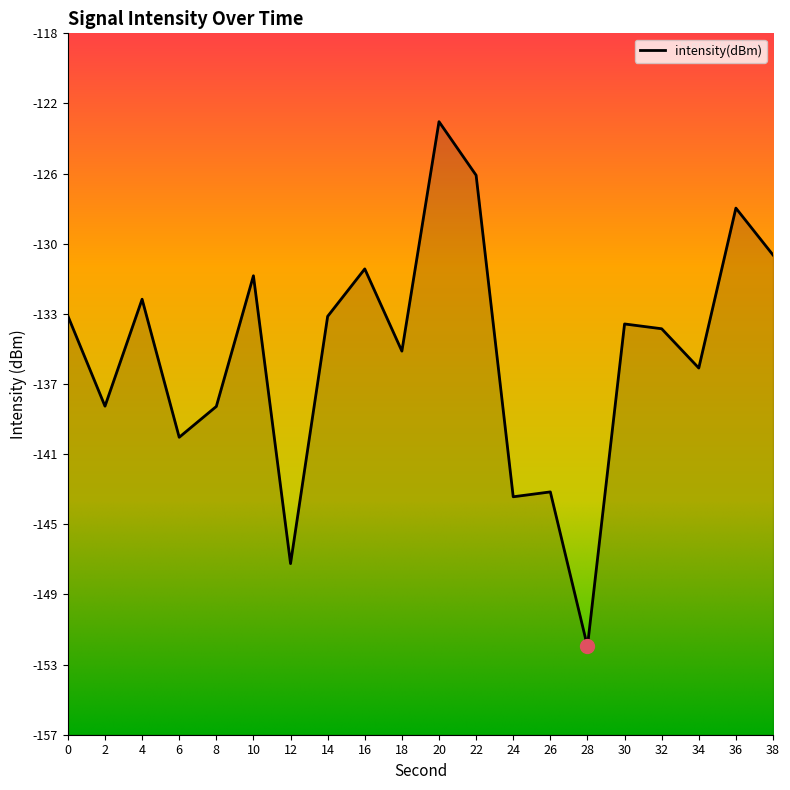

What is the difference between the maximum and minimum values?

29.7